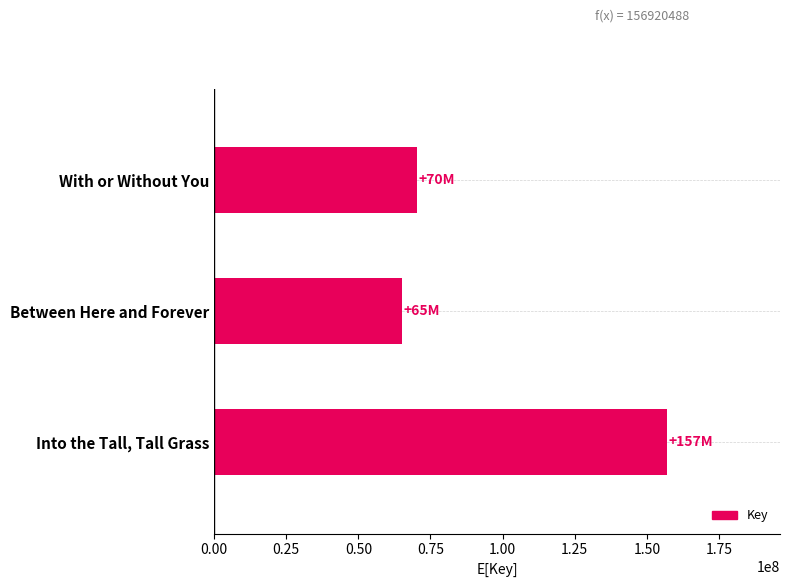

How many values are below 70299988?

1